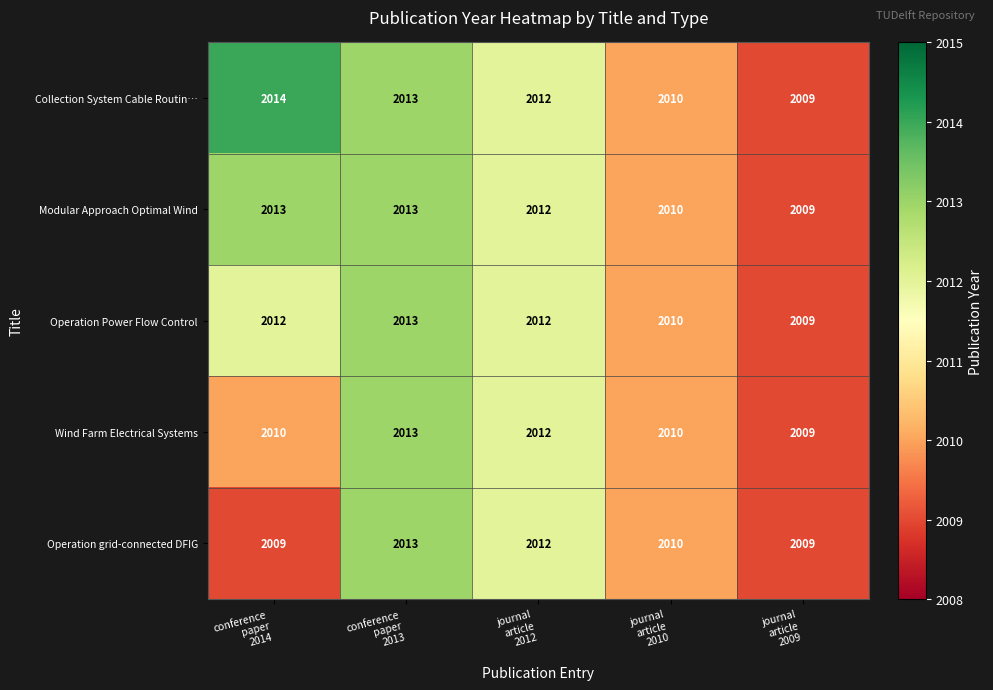

Which series has the largest total across all categories?

Collection System Cable Routin…